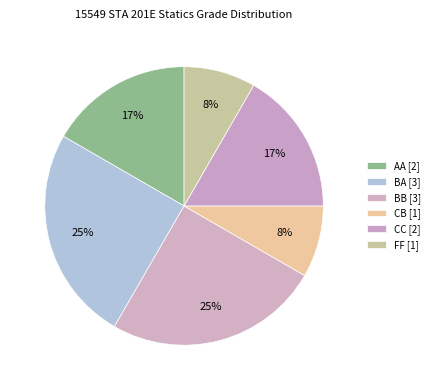

To the nearest percent, what is the average slice percentage?

17%